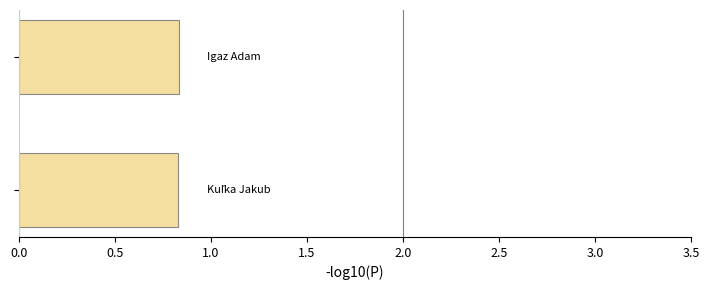

What is the sum of all values?

1.7